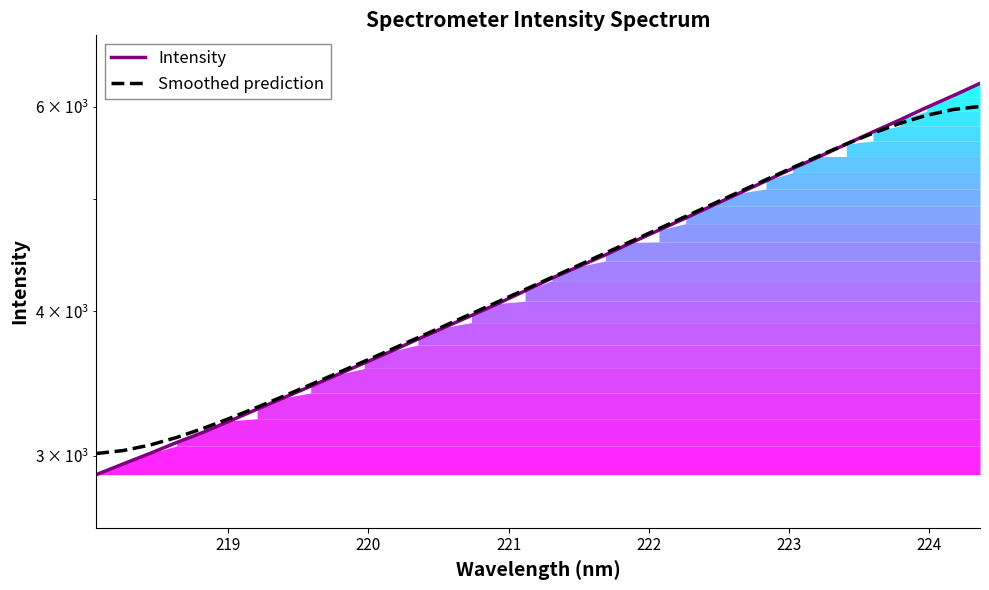

List the series in order of their peak value, highest first.

Intensity, Smoothed prediction